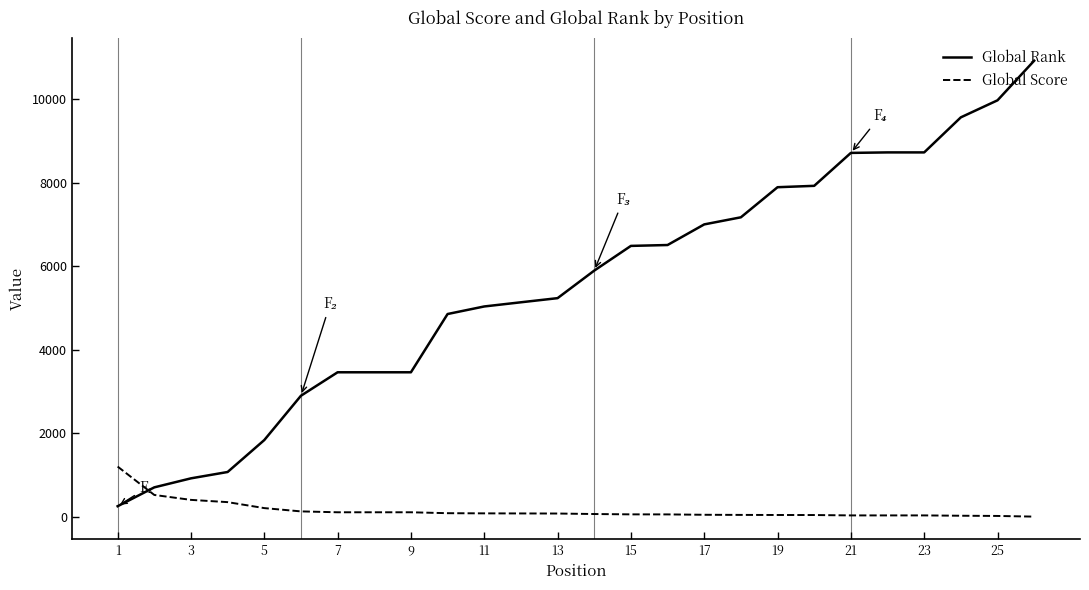

Which series has the largest total across all categories?

Global Rank